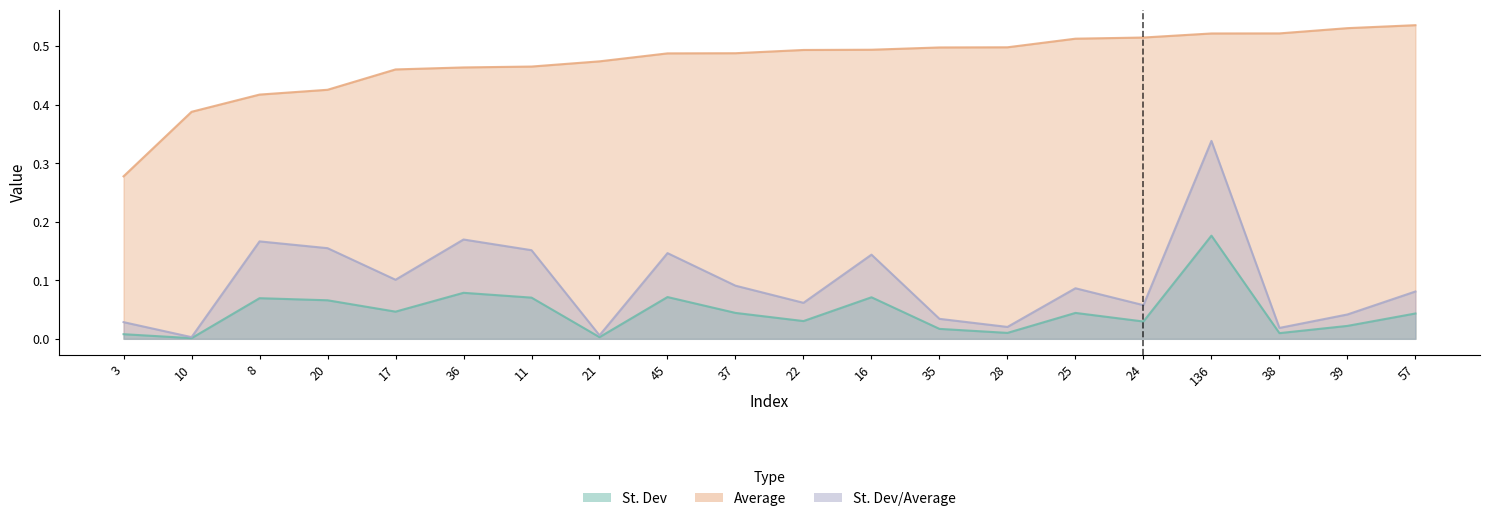

What is the maximum value for St. Dev?

0.2